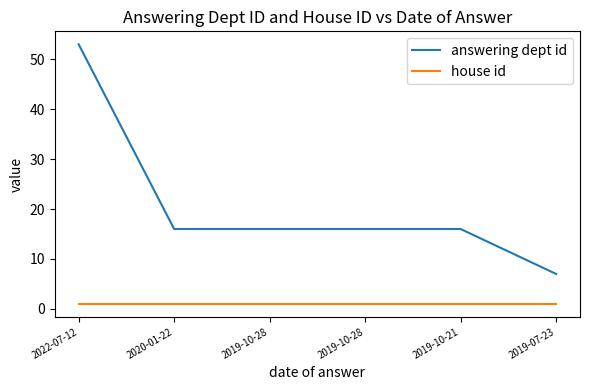

What are all the series names shown in the legend?

answering dept id, house id